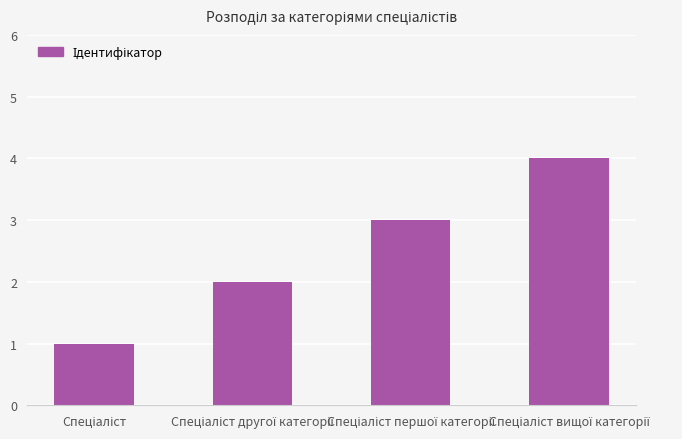

What is the greatest value displayed?

4